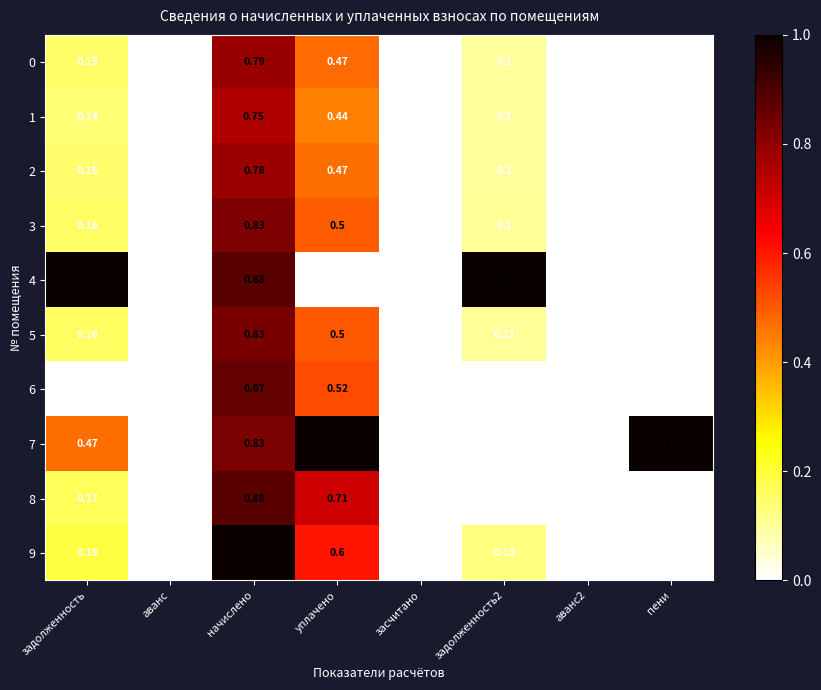

At which category is the sum across all series the highest?

начислено